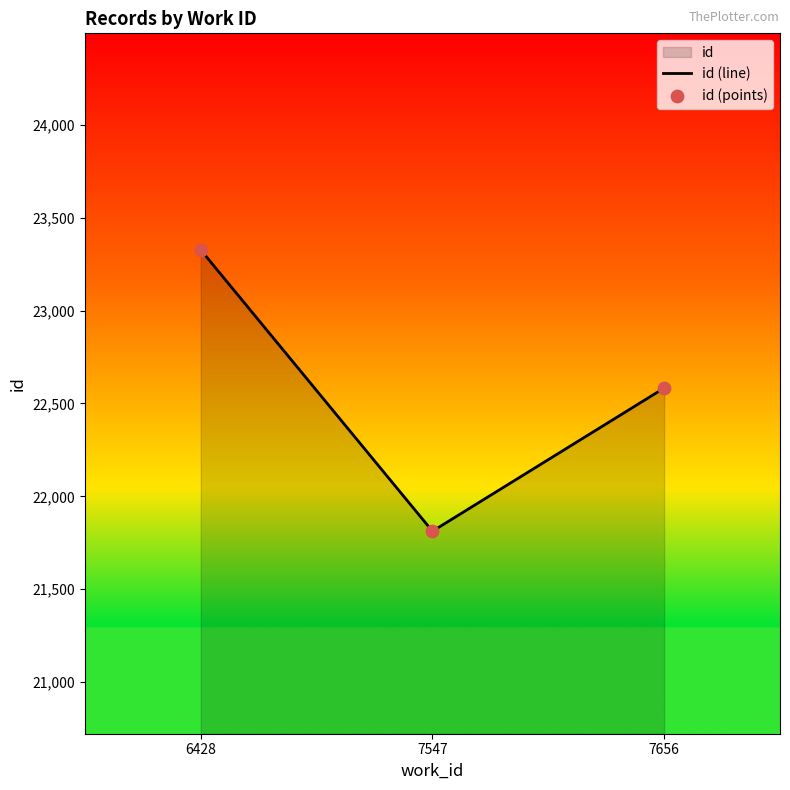

Which series has the largest Y range (max minus min)?

id (line)